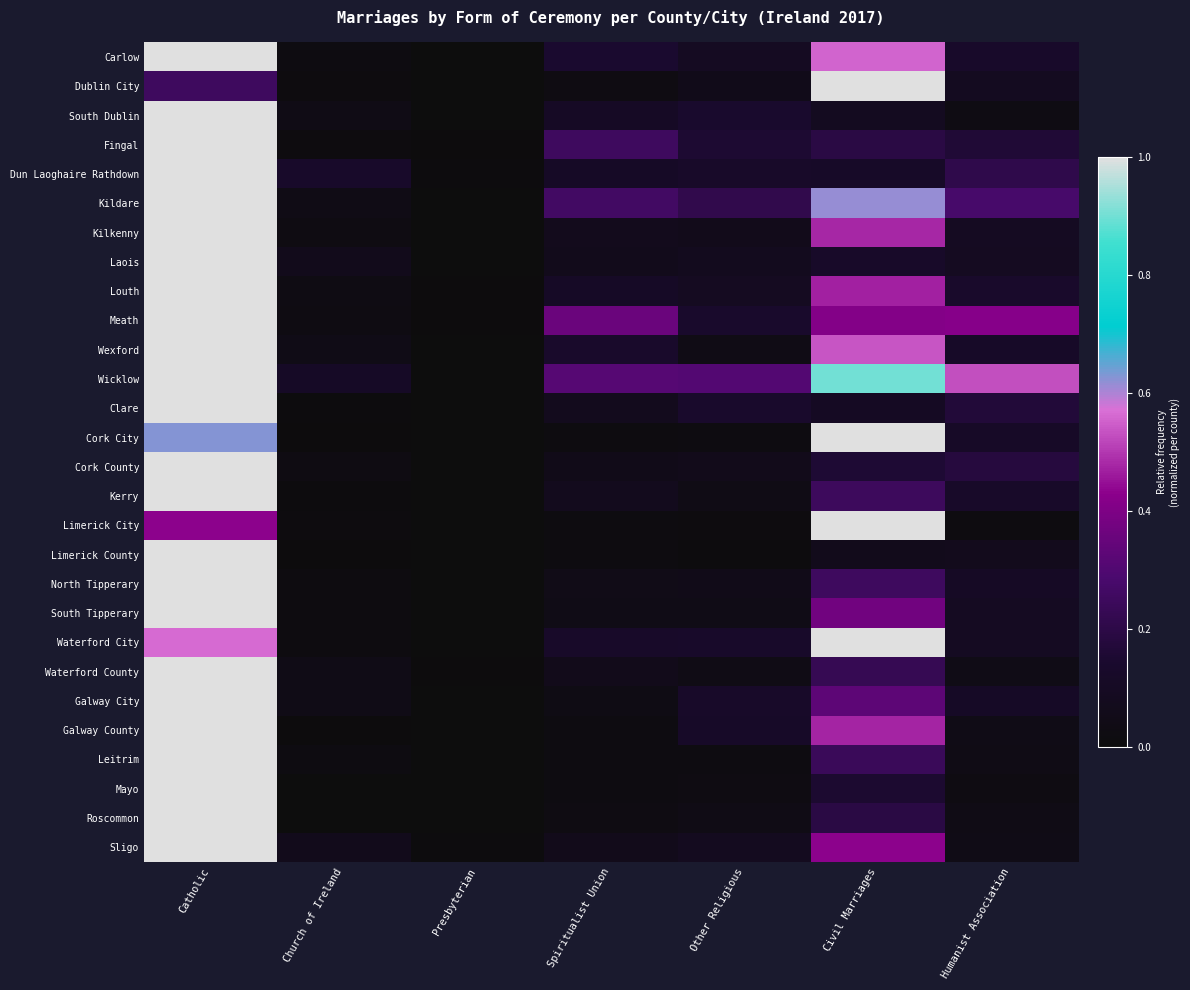

At which category is the sum across all series the highest?

Catholic